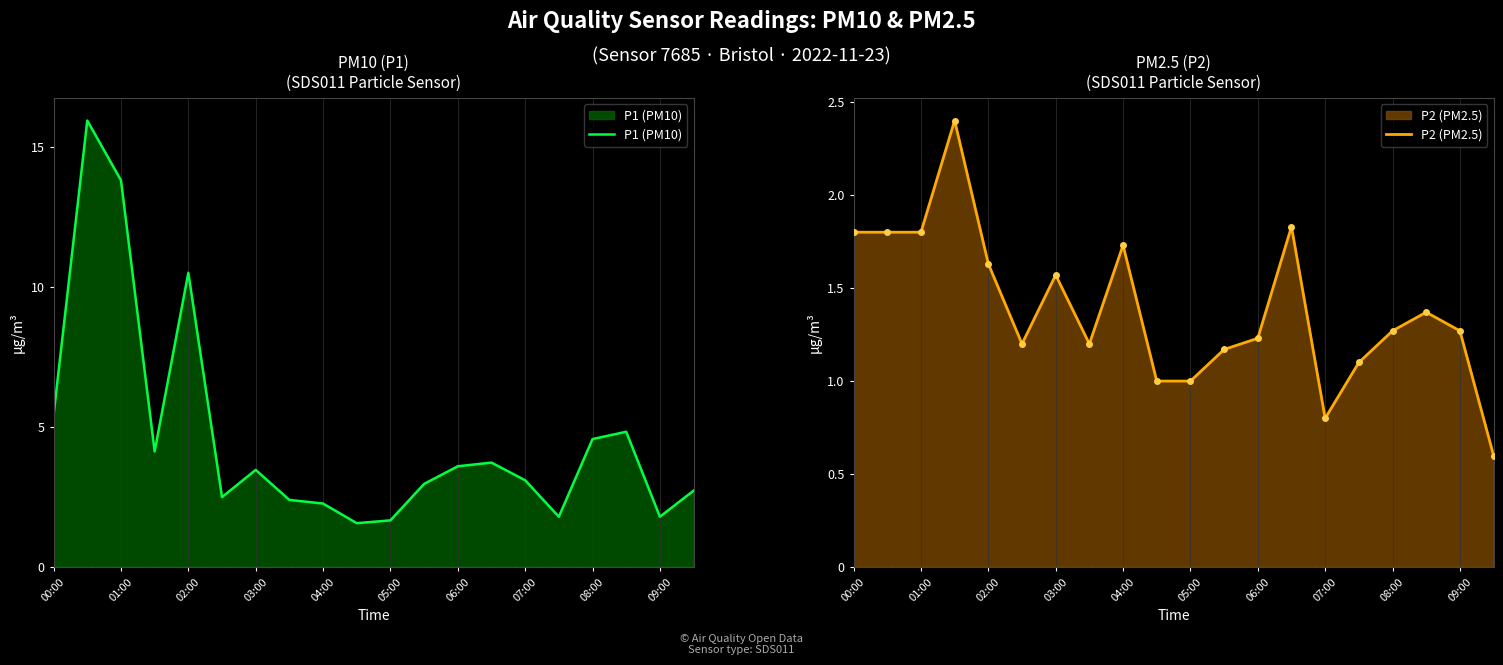

What is the minimum value shown in the chart?

0.6